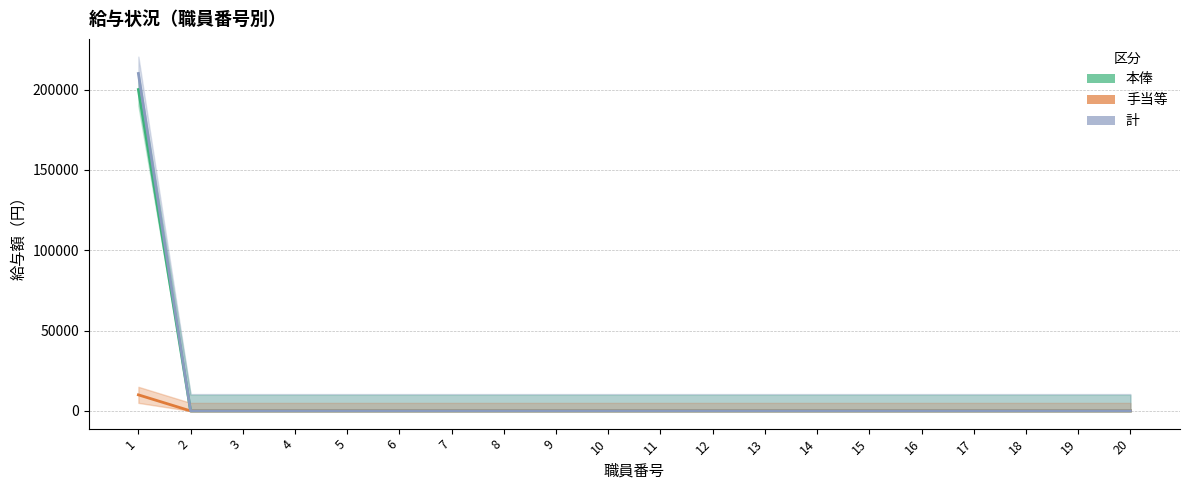

True or false: 手当等 and 計 intersect in this chart.

False